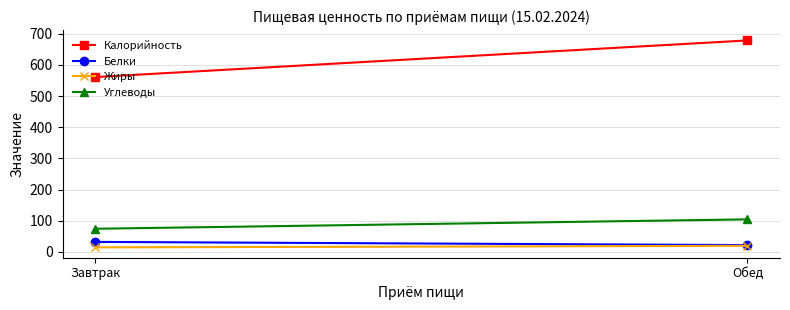

List the series in order of their peak value, lowest first.

Жиры, Белки, Углеводы, Калорийность